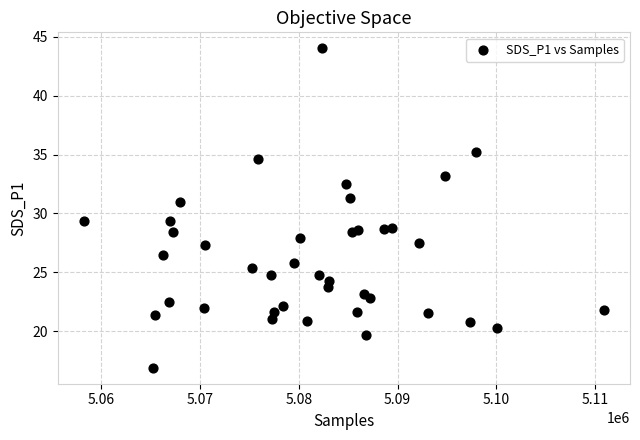

What is the range of X values (max minus min)?

52694.0